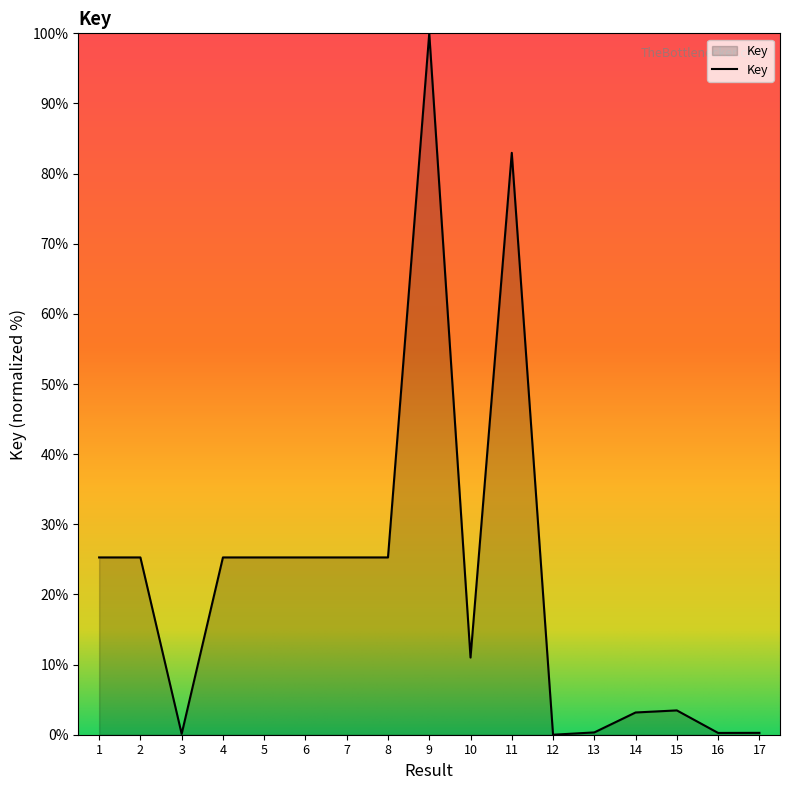

True or false: the data shows 10.2 at 4.

False